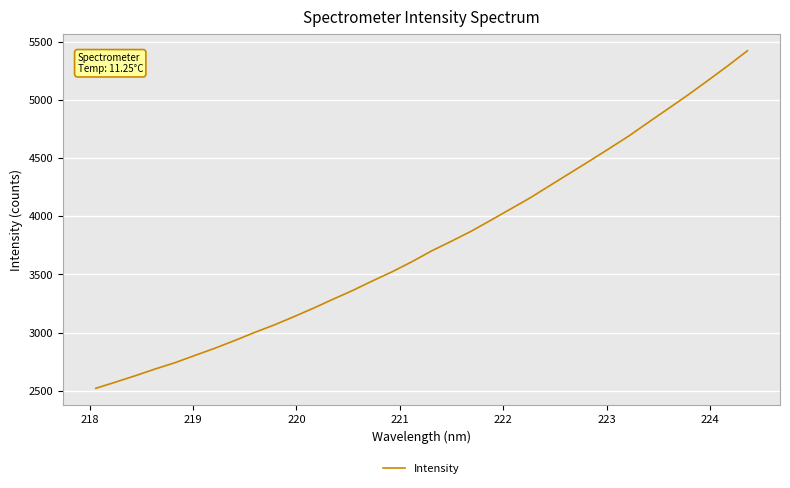

What is the greatest value displayed?

5422.3